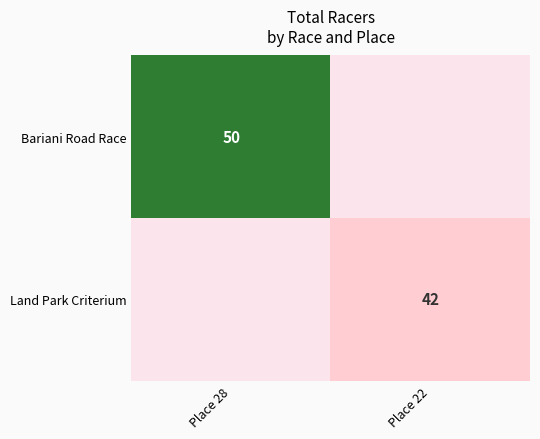

Is the value of Bariani Road Race at Place 28 greater than the value of Land Park Criterium at Place 22?

Yes